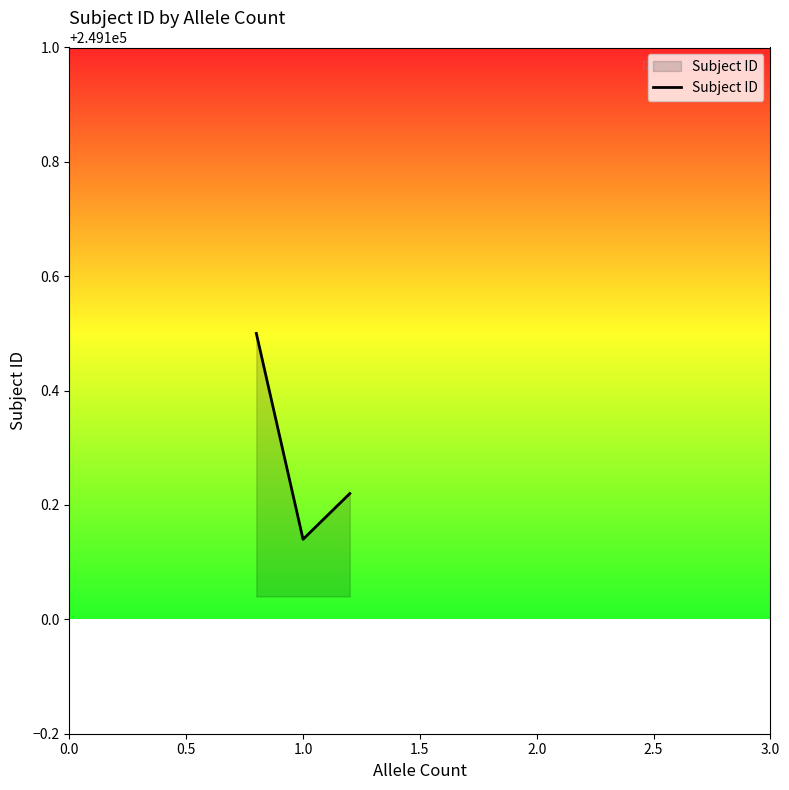

What is the maximum value shown in the chart?

249100.5